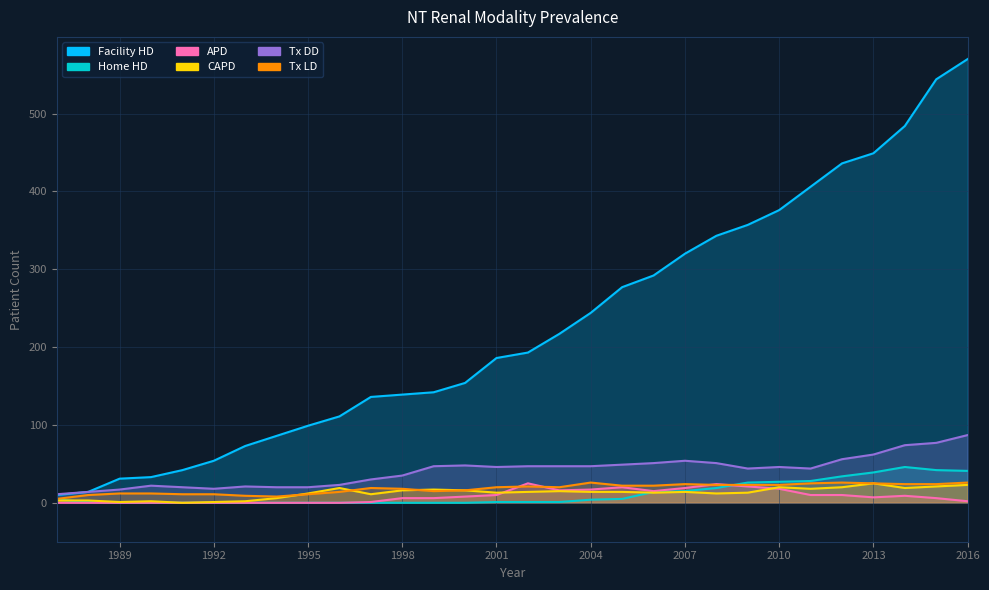

How many data points in APD are less than 7?

15